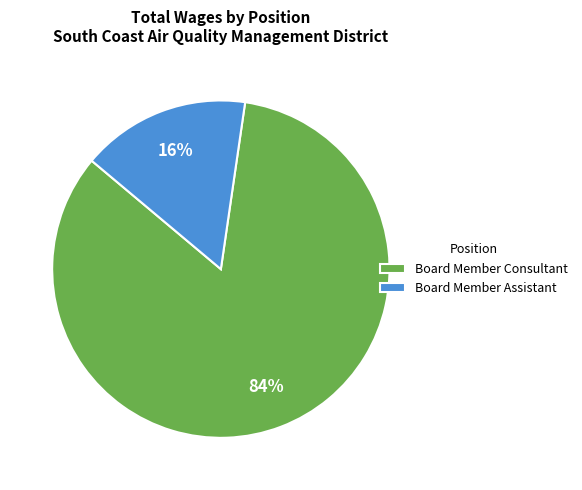

Approximately how many times larger is the value at Board Member Consultant compared to Board Member Assistant?

5.2